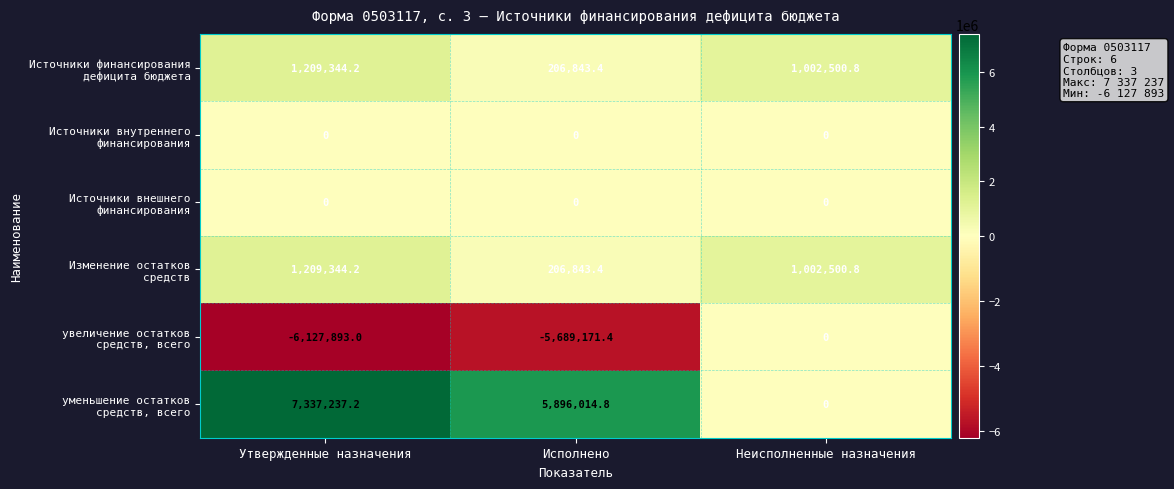

What is the spread (max minus min) of values at Неисполненные назначения?

1002500.8